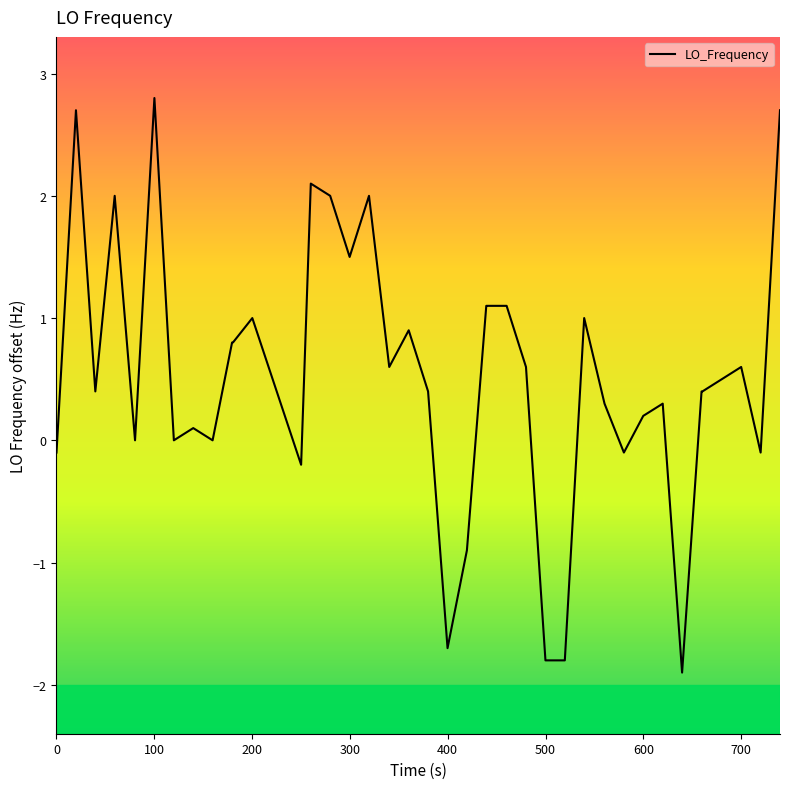

What is the minimum value shown in the chart?

-1.9